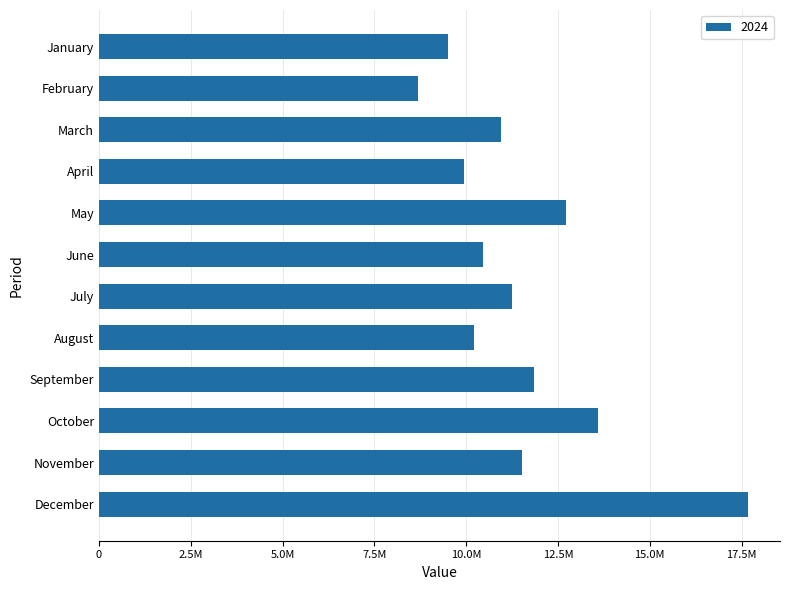

List the labels in order of value, smallest first.

February, January, April, August, June, March, July, November, September, May, October, December